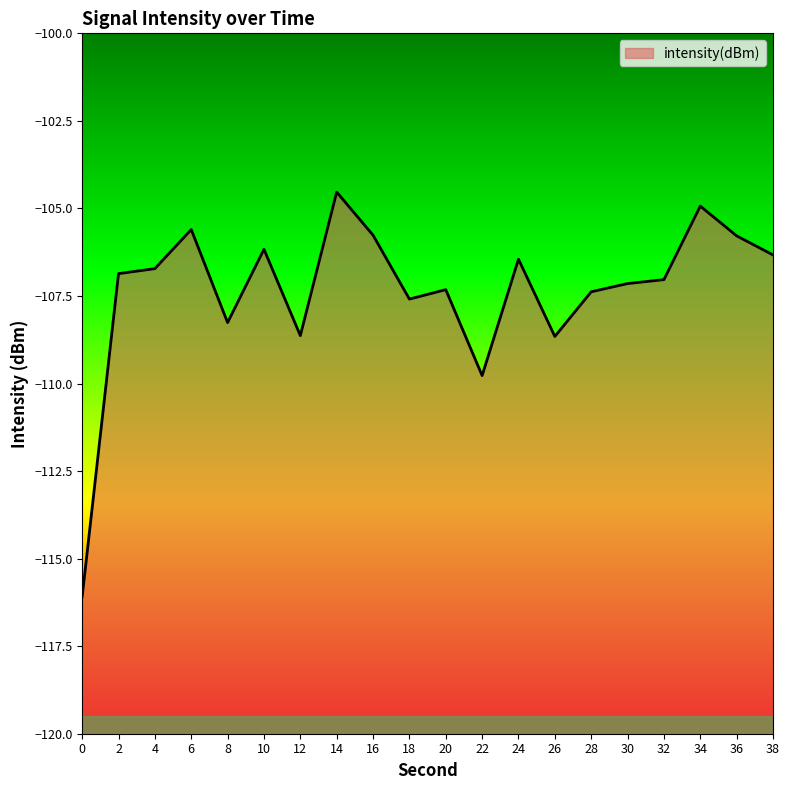

True or false: the data shows -181.5 at 18.

False